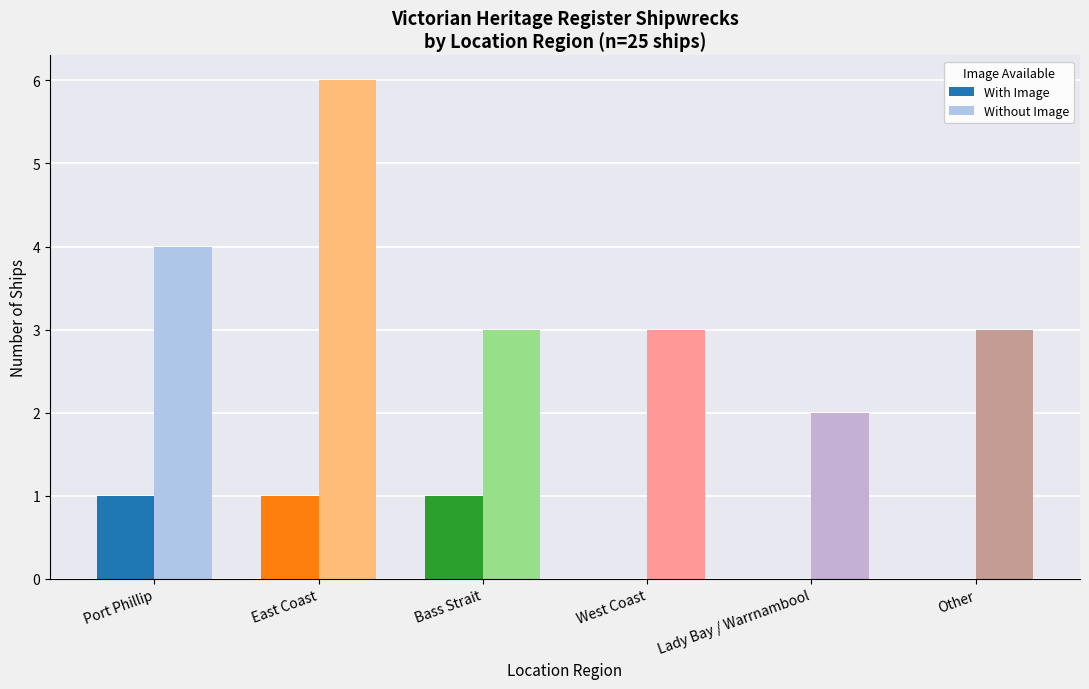

How many distinct data groups are displayed?

2